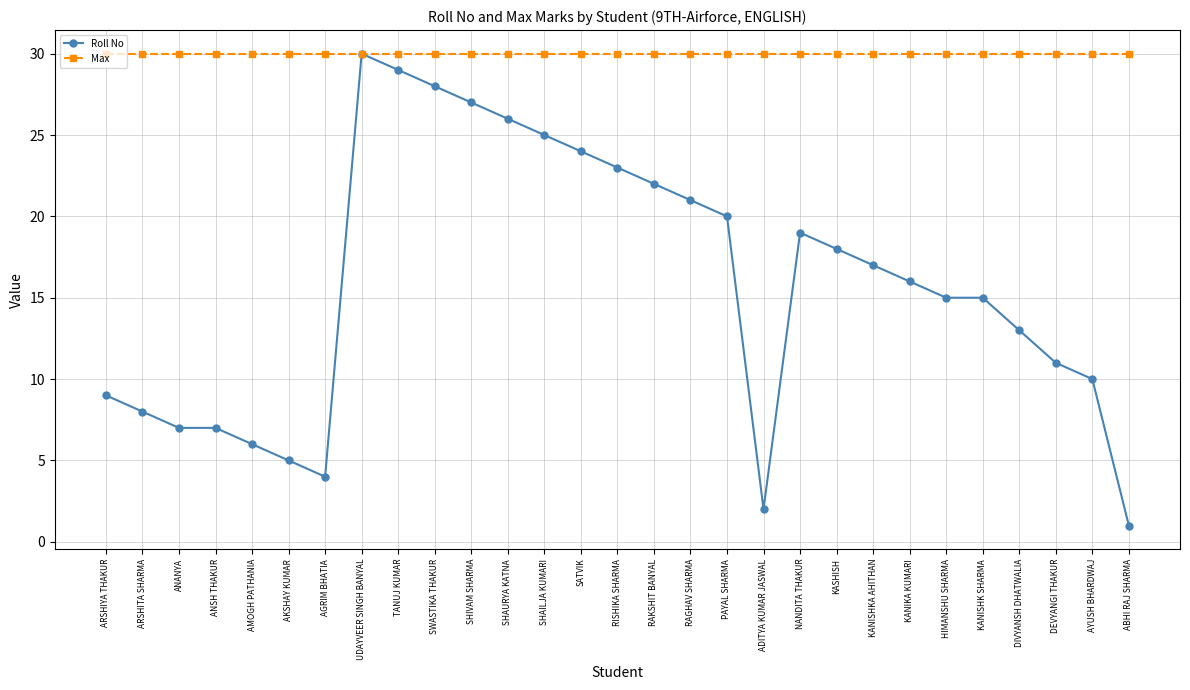

Which category has the lowest value in the Roll No series?

ABHI RAJ SHARMA